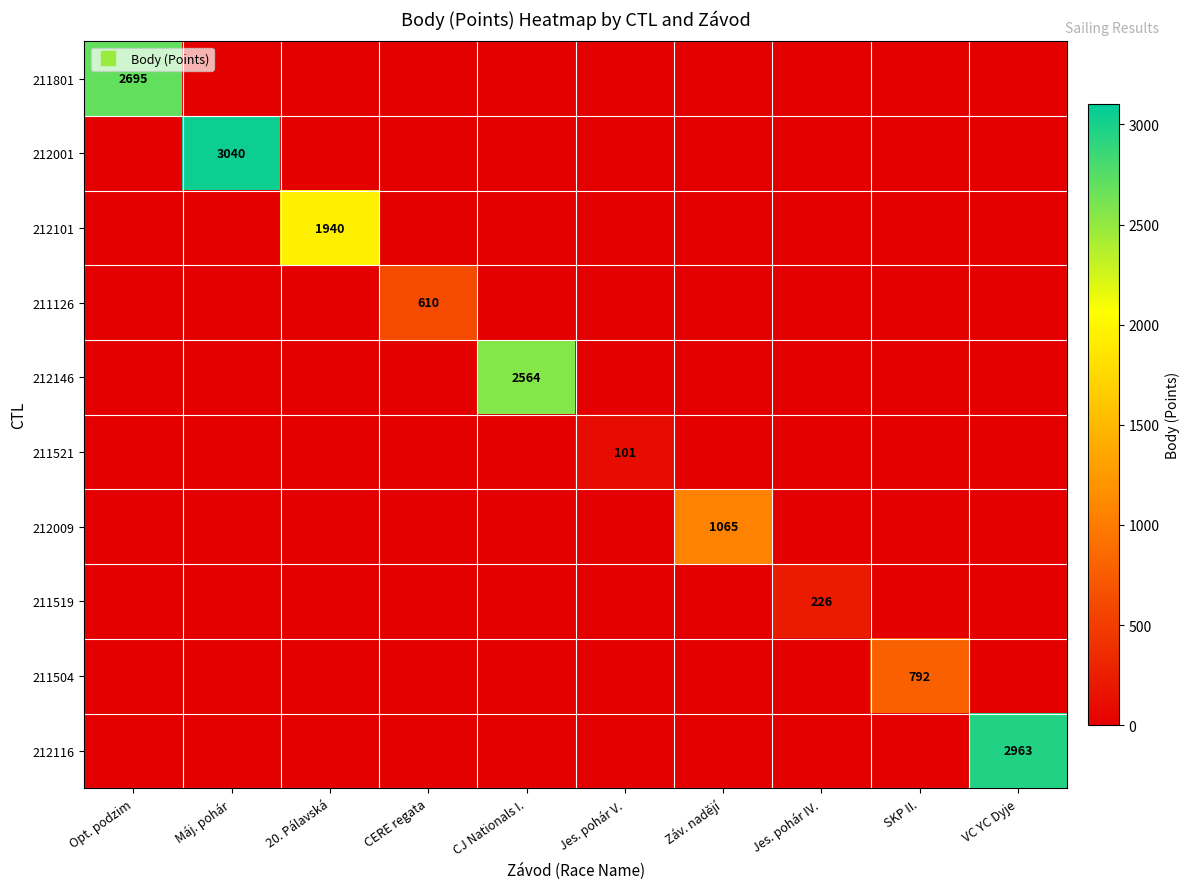

List the labels in order of 211126 value, largest first.

CERE regata, Opt. podzim, Máj. pohár, 20. Pálavská, CJ Nationals I., Jes. pohár V., Záv. nadějí, Jes. pohár IV., SKP II., VC YC Dyje